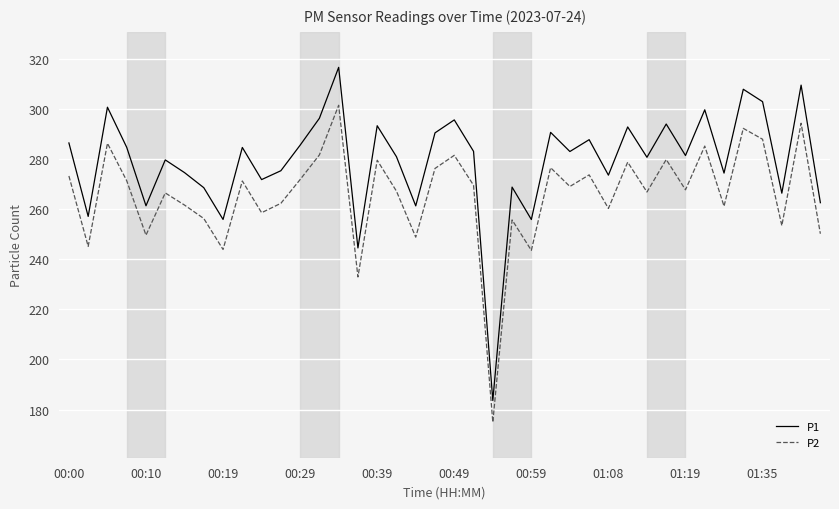

Rank the series by their maximum value, from lowest to highest.

P2, P1